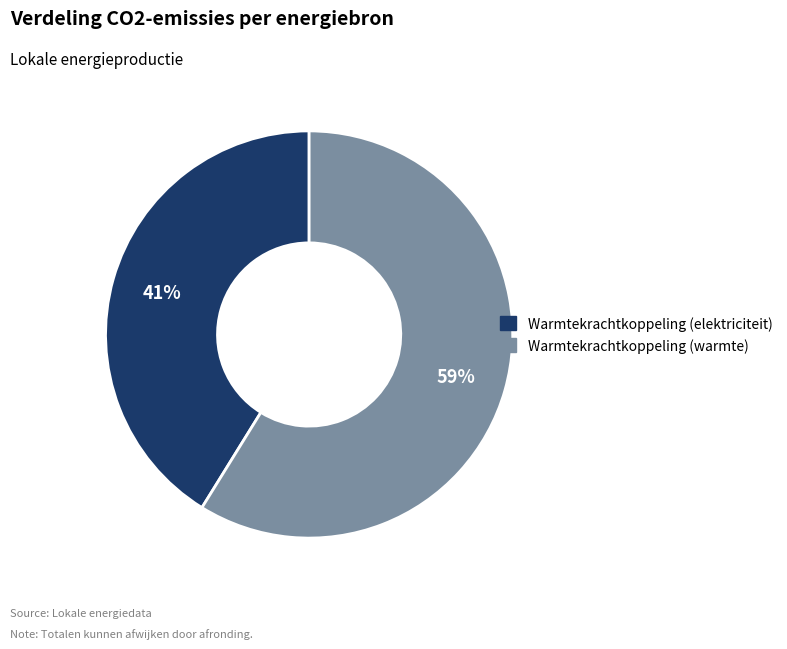

Does any single category account for the majority?

Yes